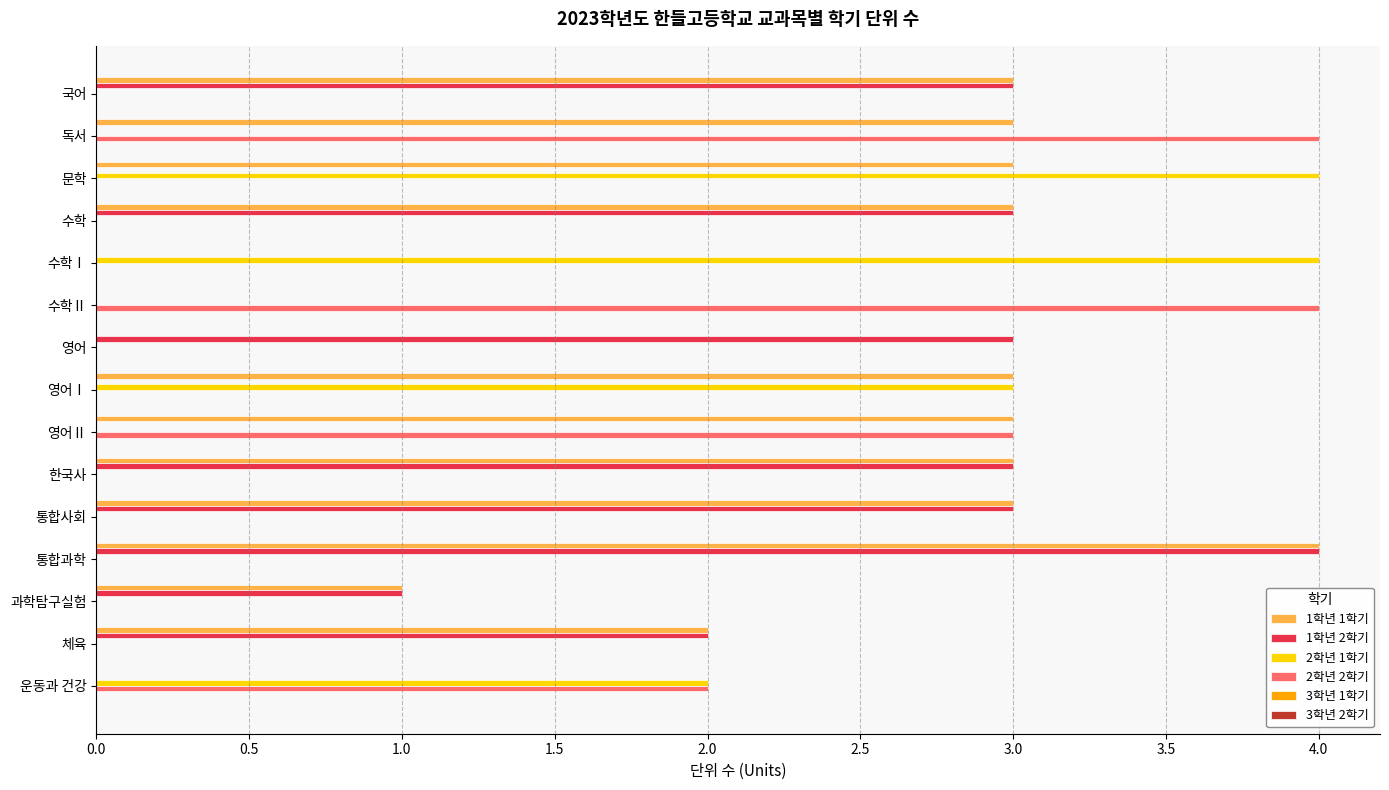

Which series has the largest total across all categories?

1학년 1학기